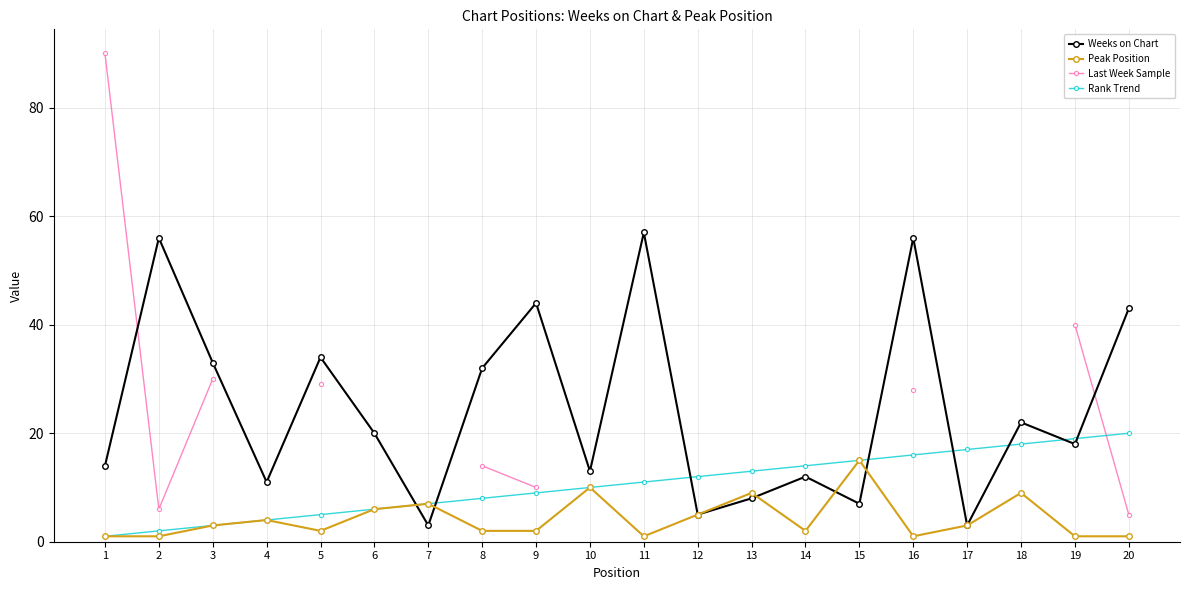

How many positive values does the Last Week Sample series have?

9